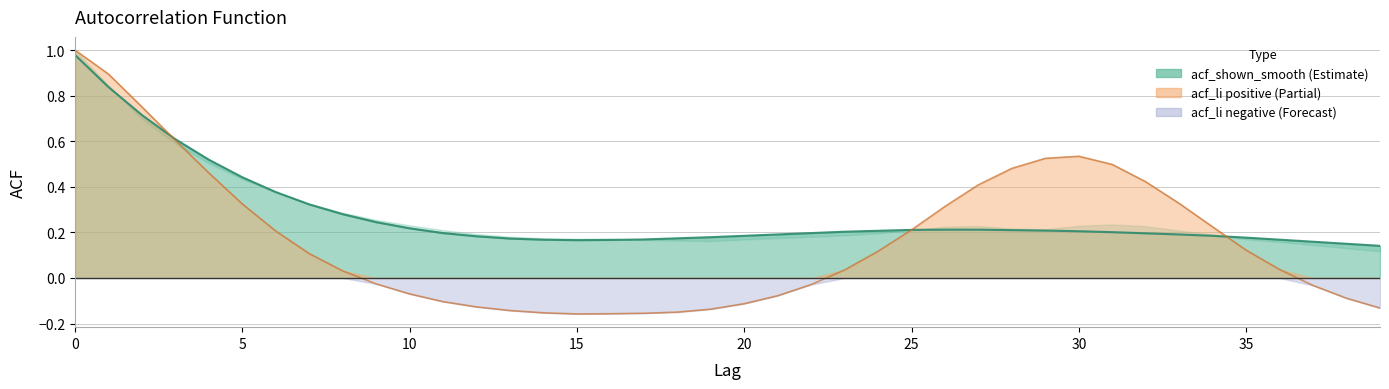

At which label is acf_shown closest to 0?

39